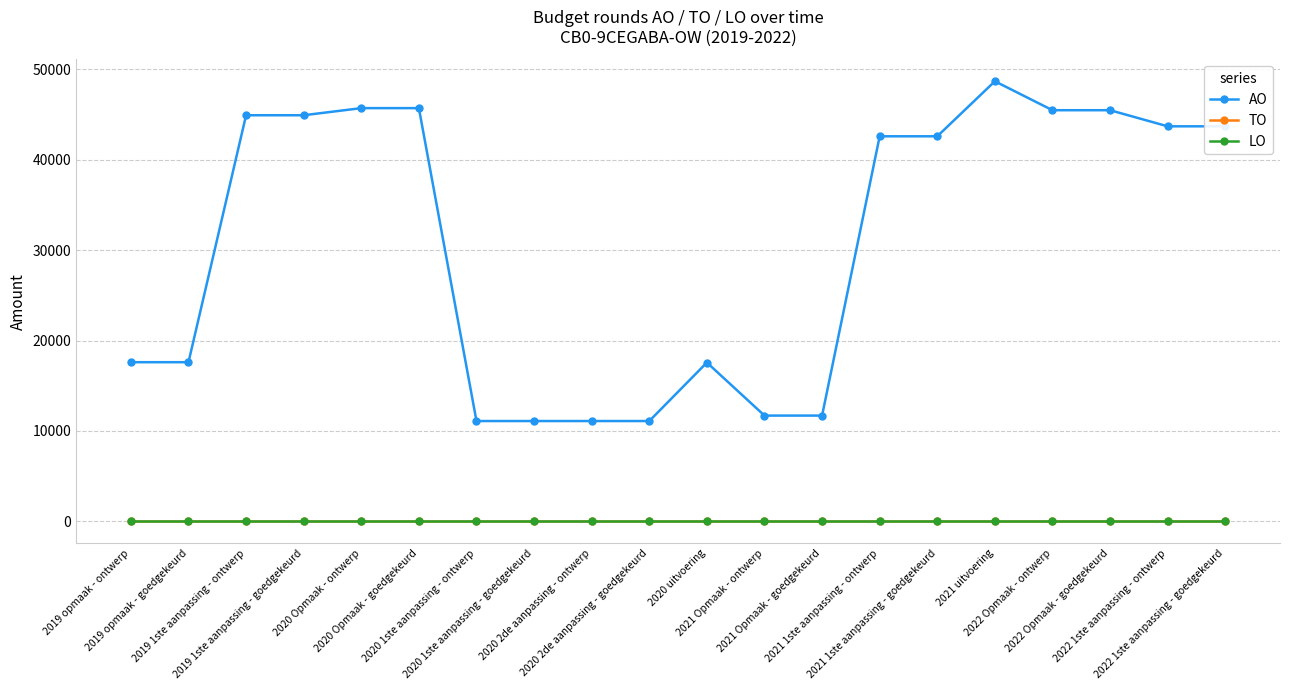

True or false: LO and TO cross at least once.

False